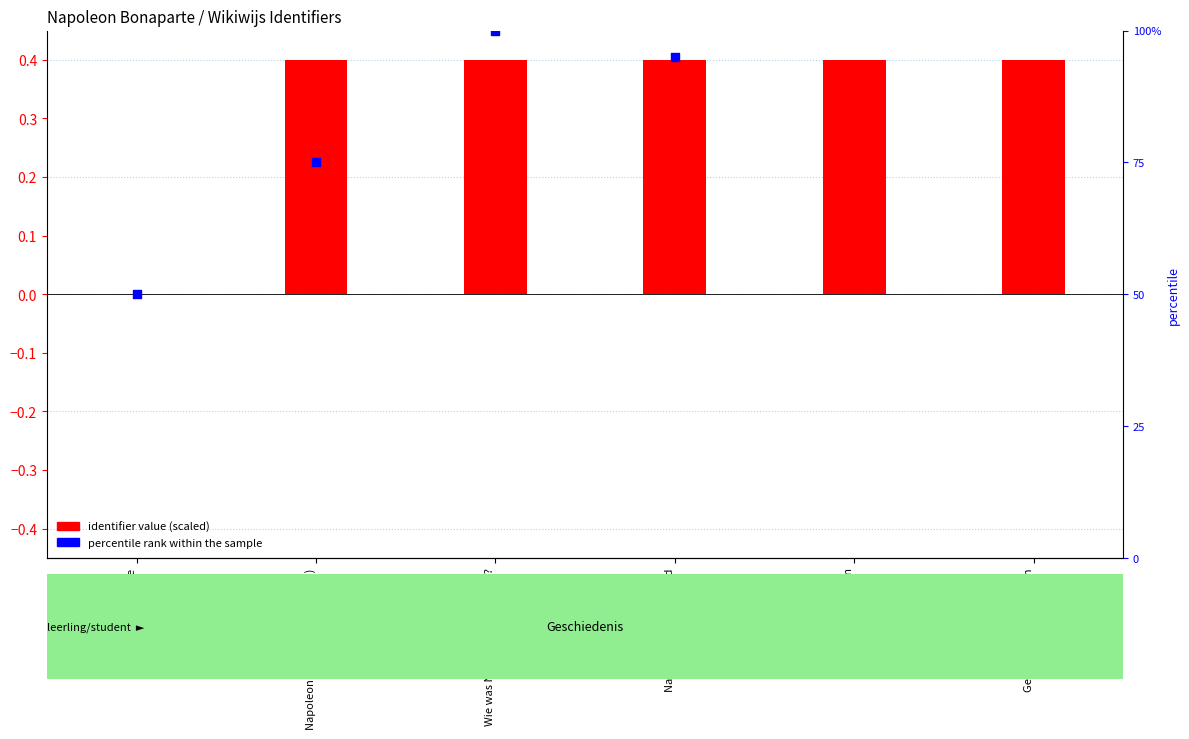

Which series reaches the maximum Y coordinate?

percentile rank within the sample